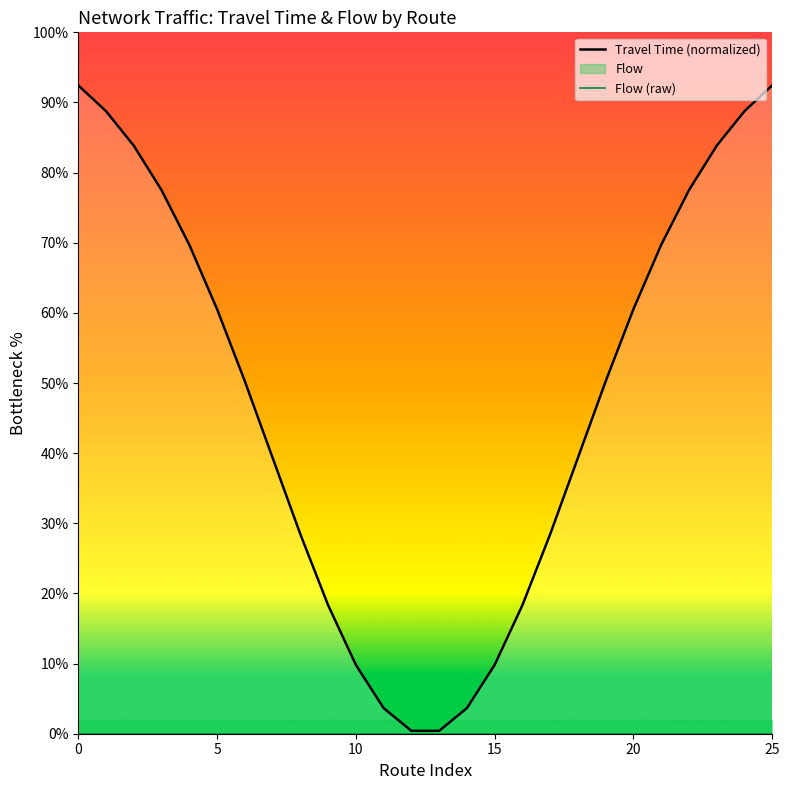

True or false: Travel Time (normalized) and Flow (raw) cross at least once.

False